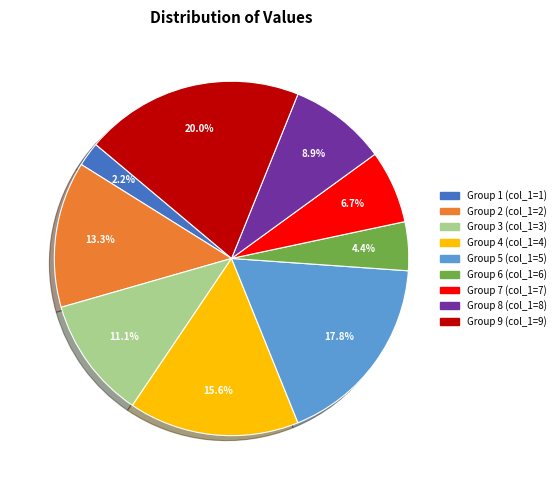

Is there any slice that represents more than half of the pie?

No